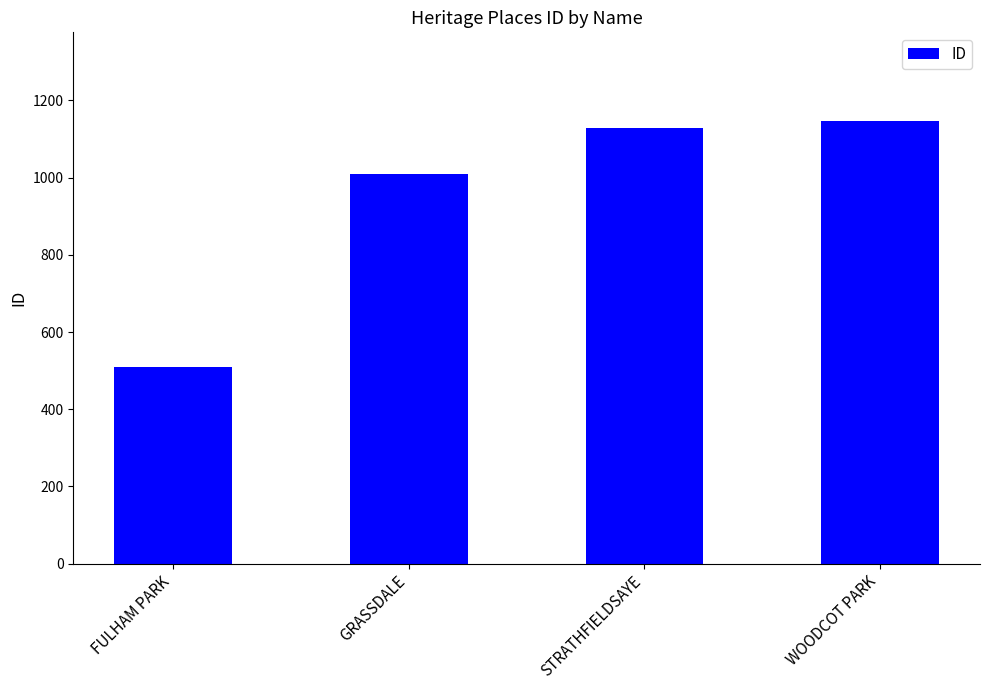

Reading right to left, extract all data points from this chart.

1147	1128	1009	510